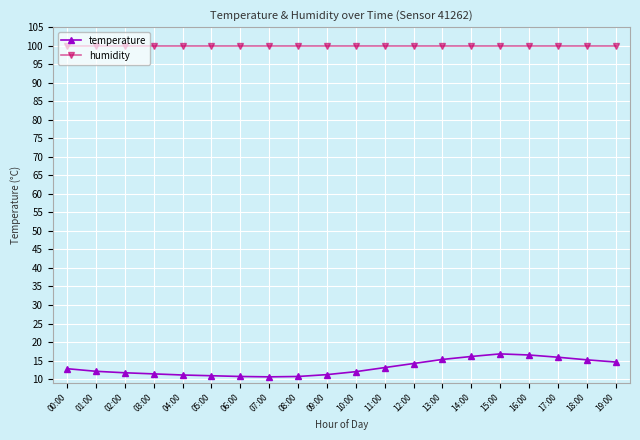

Is the value of temperature at 12:00 greater than the value of humidity at 03:00?

No